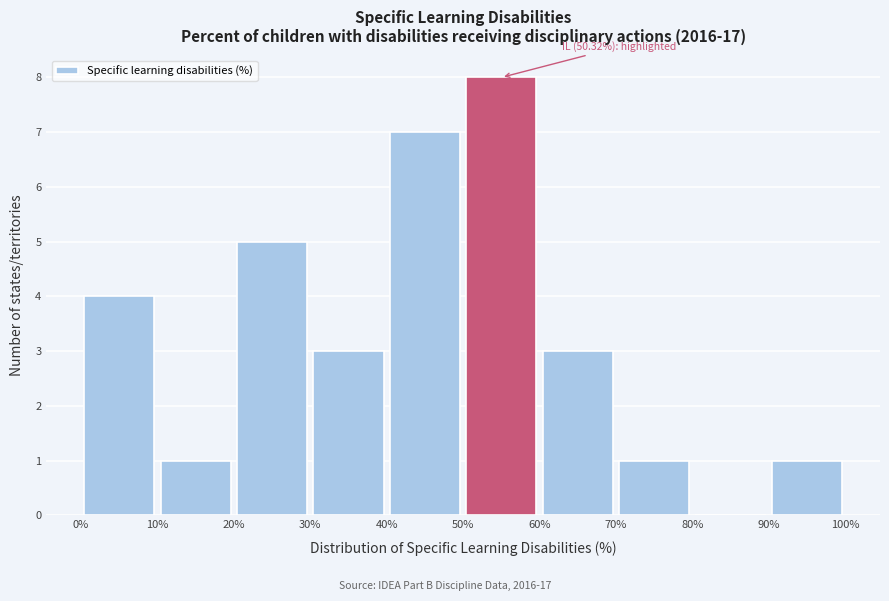

Which range on the x-axis has the tallest bar?

50% to 60%